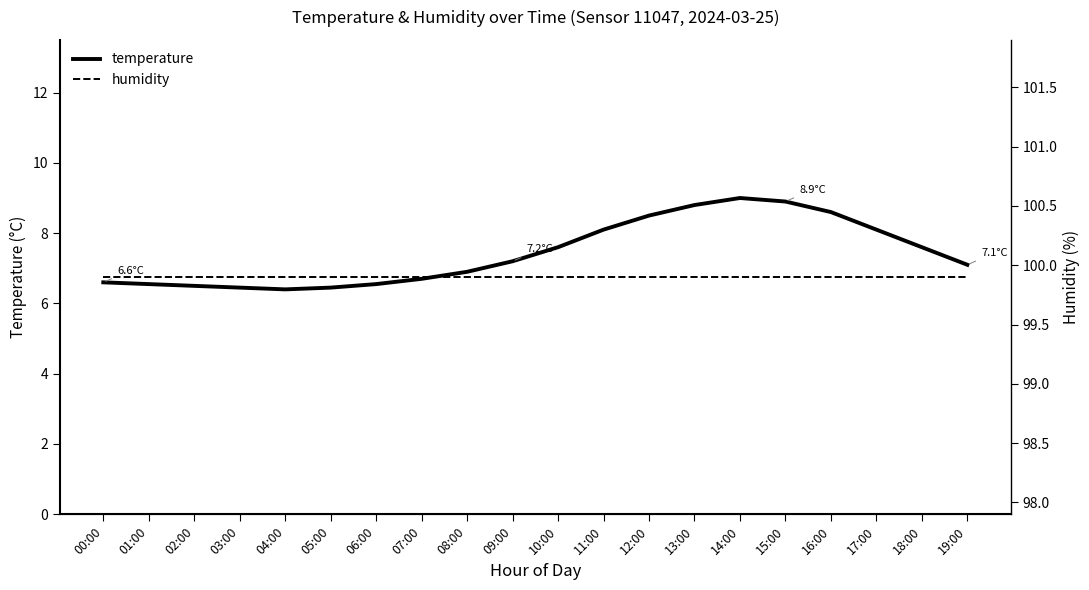

The humidity series shows 99.9 at 11:00. True or false?

True